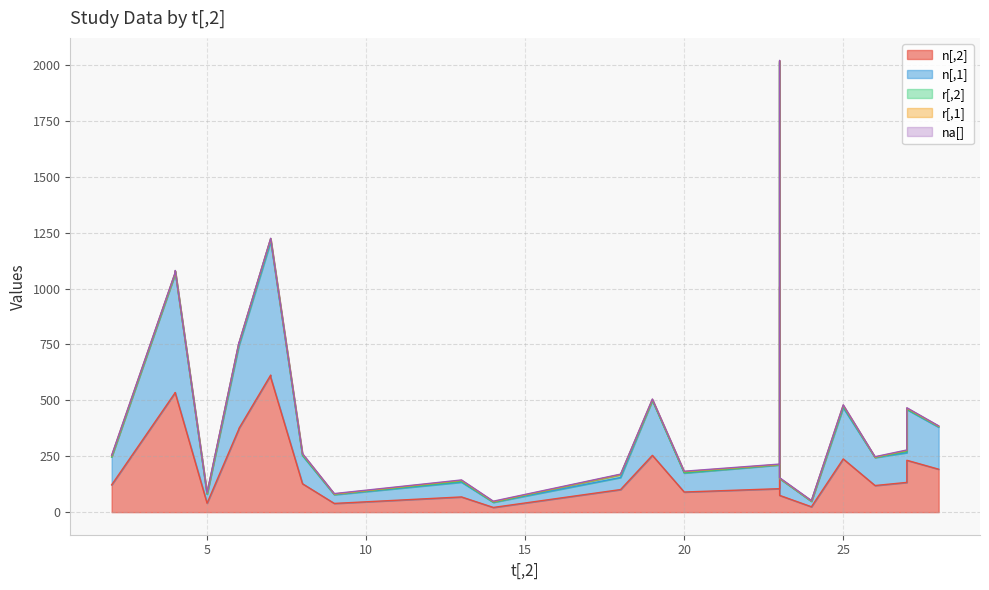

What is the maximum value for r[,1]?

5.0